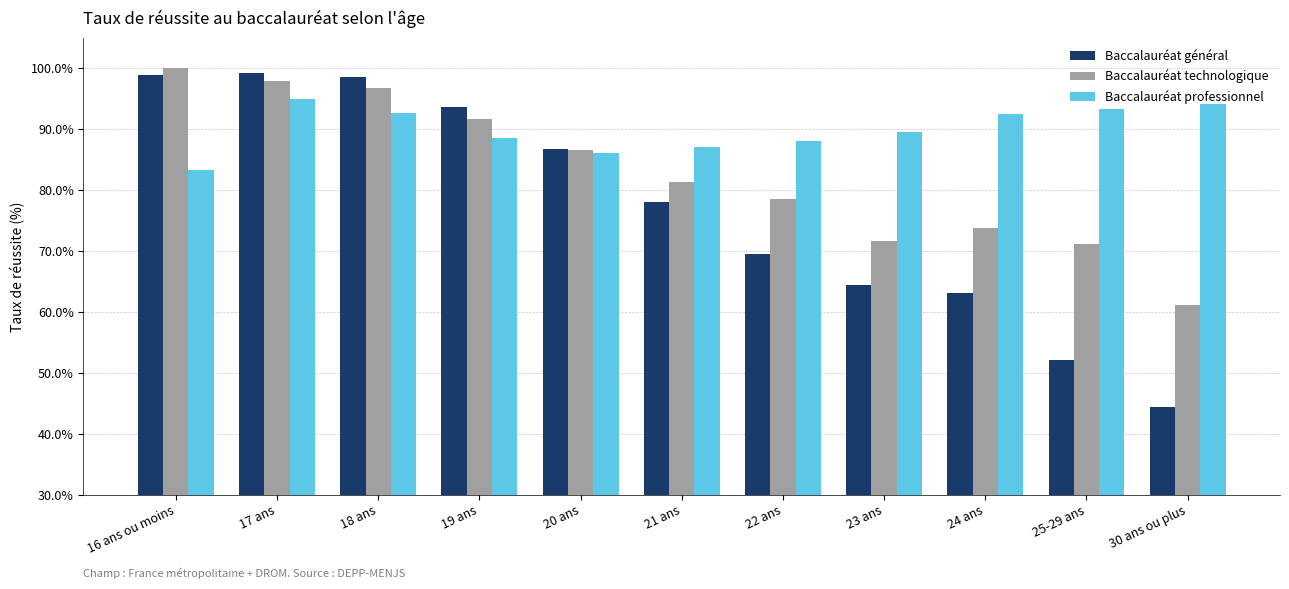

At which label does Baccalauréat général reach its minimum?

30 ans ou plus